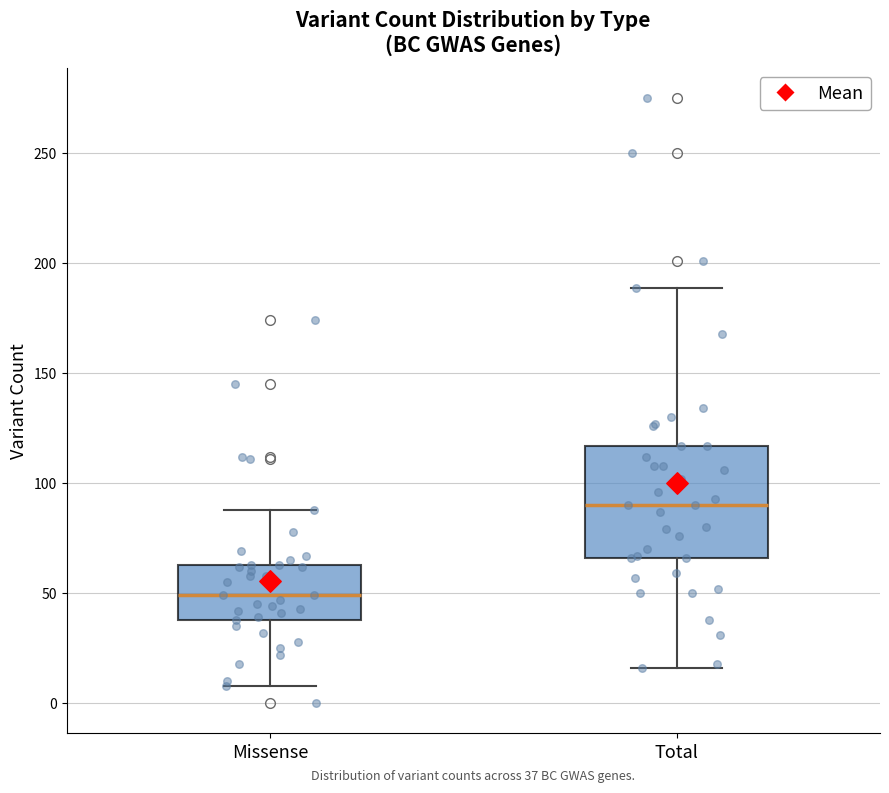

Which box is the tallest, from its lower edge to its upper edge?

Total